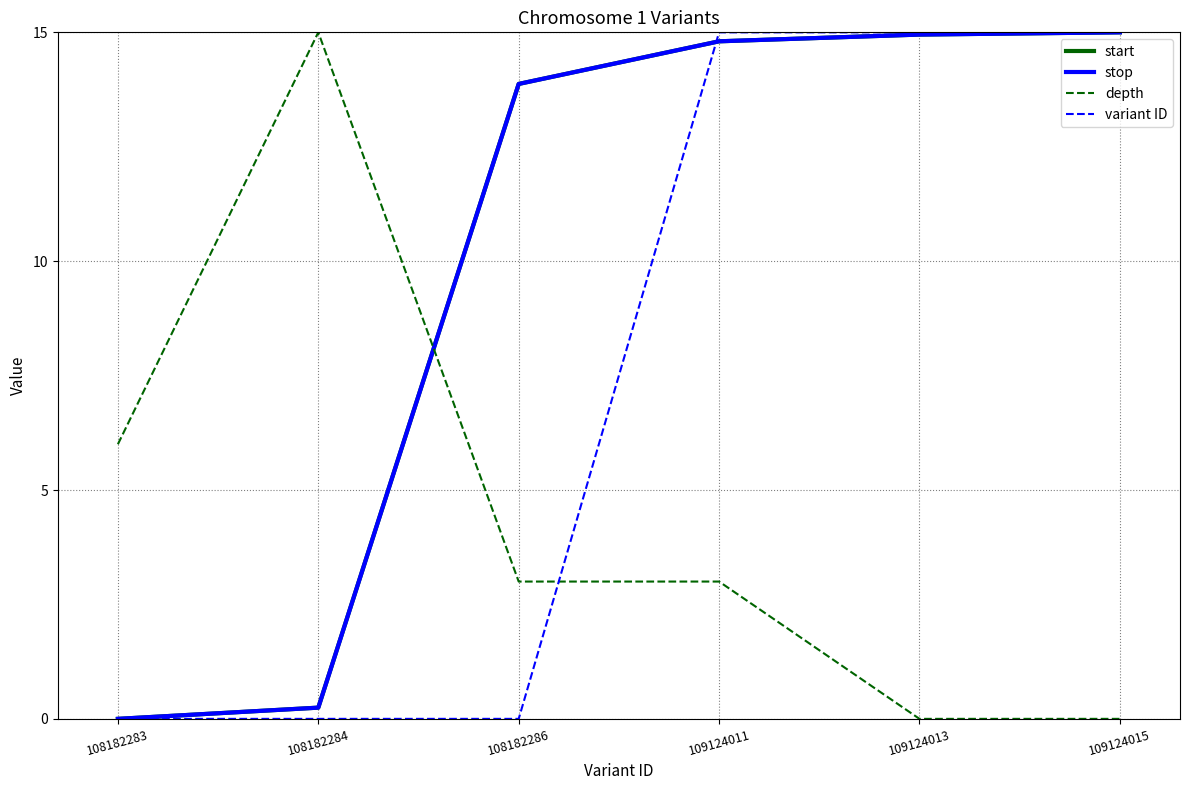

Does the chart have visible grid lines?

Yes